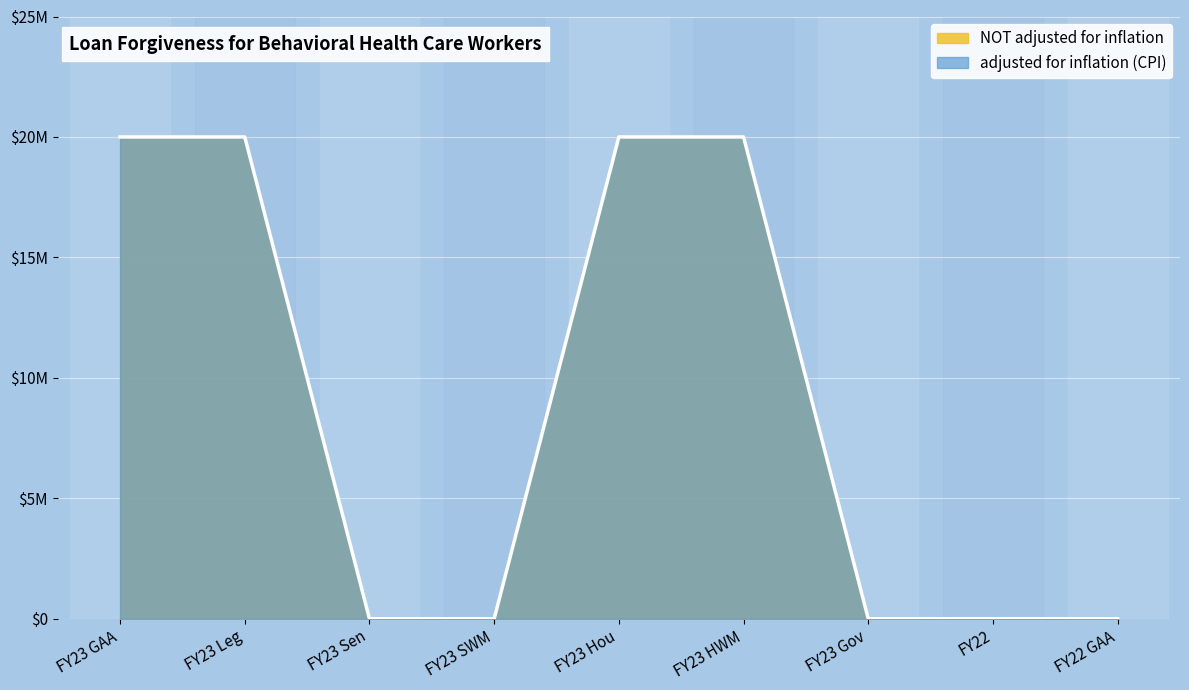

True or false: NOT adjusted for inflation and adjusted for inflation (CPI) intersect in this chart.

False